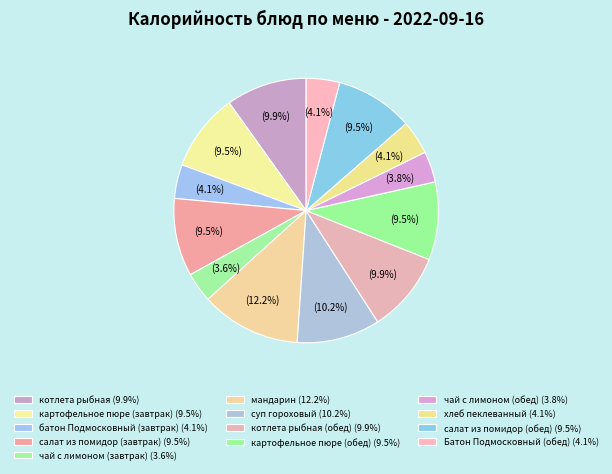

How many segments does this pie chart have?

13